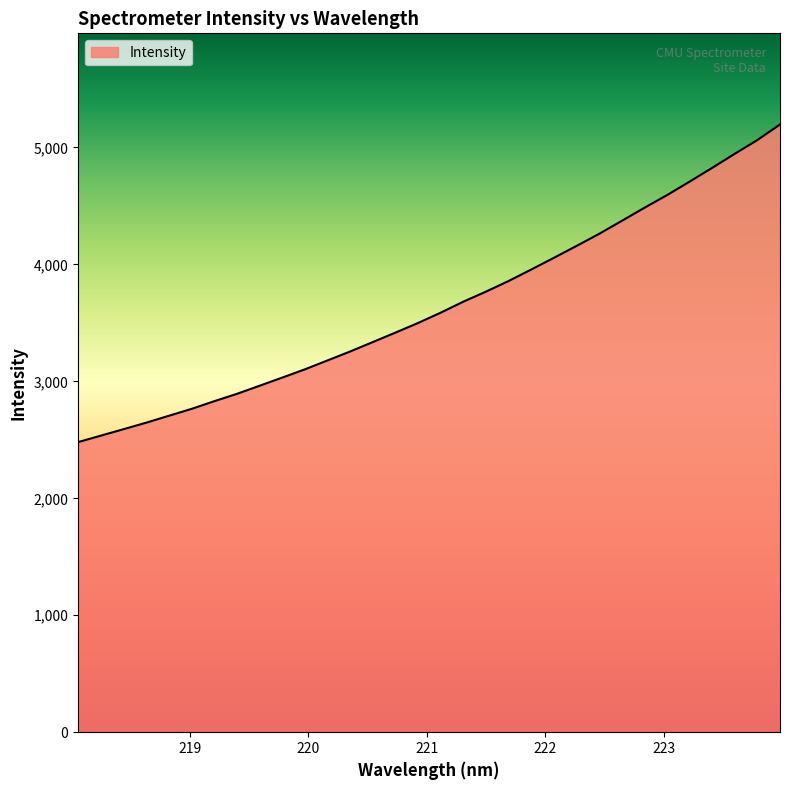

What is the difference between the second highest and minimum values?

2583.2